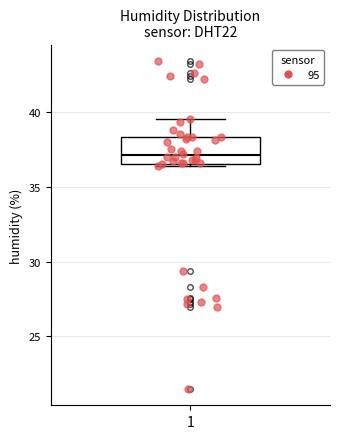

Transcribe this box plot: give where the median line is, the range the box spans, and where the two whiskers end, as read against the y-axis. The values are not printed on the chart, so give them approximately, as read against the axis.

median 37.0, box 36.5 to 38.5, whiskers 36.5 to 39.5